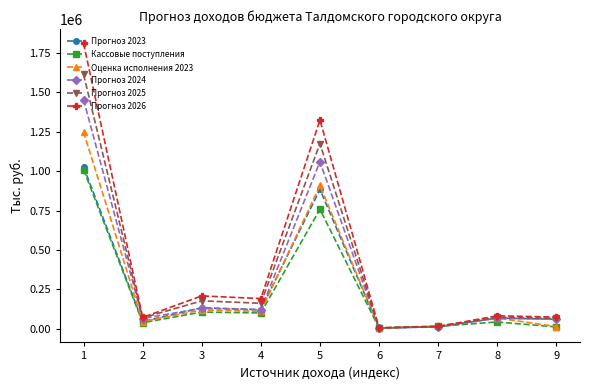

What is the total value across all series at 1?

8168796.0